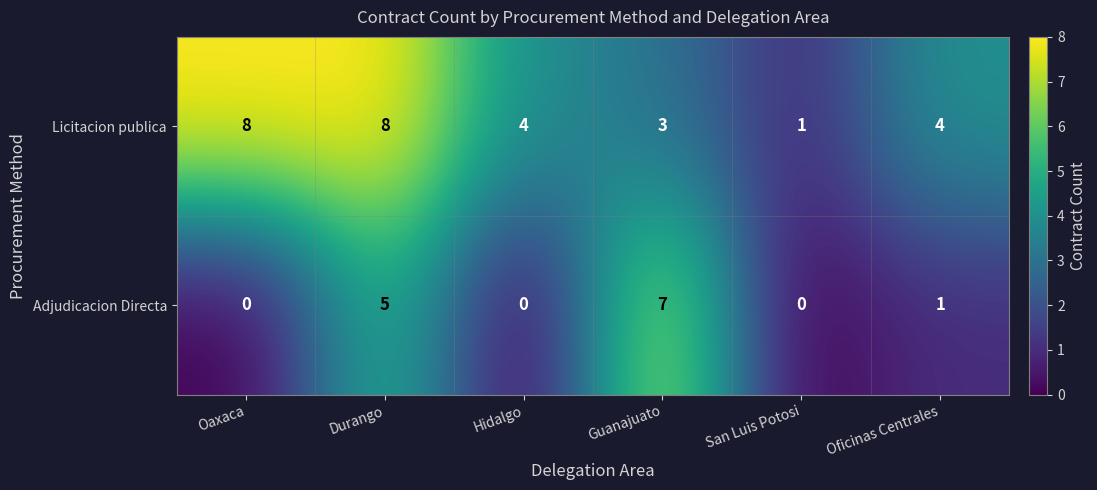

At Durango, list the series in order from largest to smallest.

Licitacion publica, Adjudicacion Directa